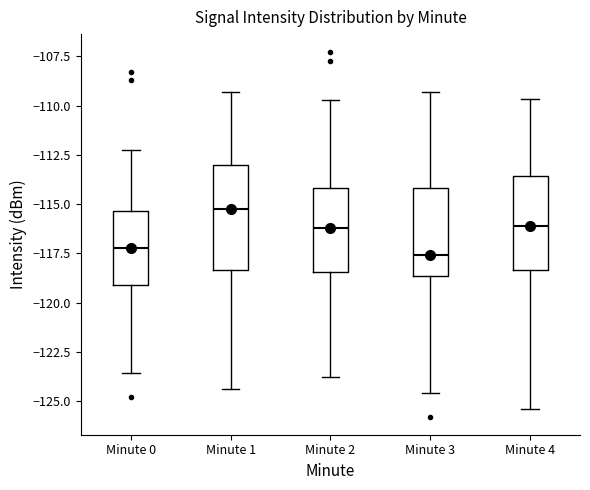

Which box is the tallest, from its lower edge to its upper edge?

Minute 1